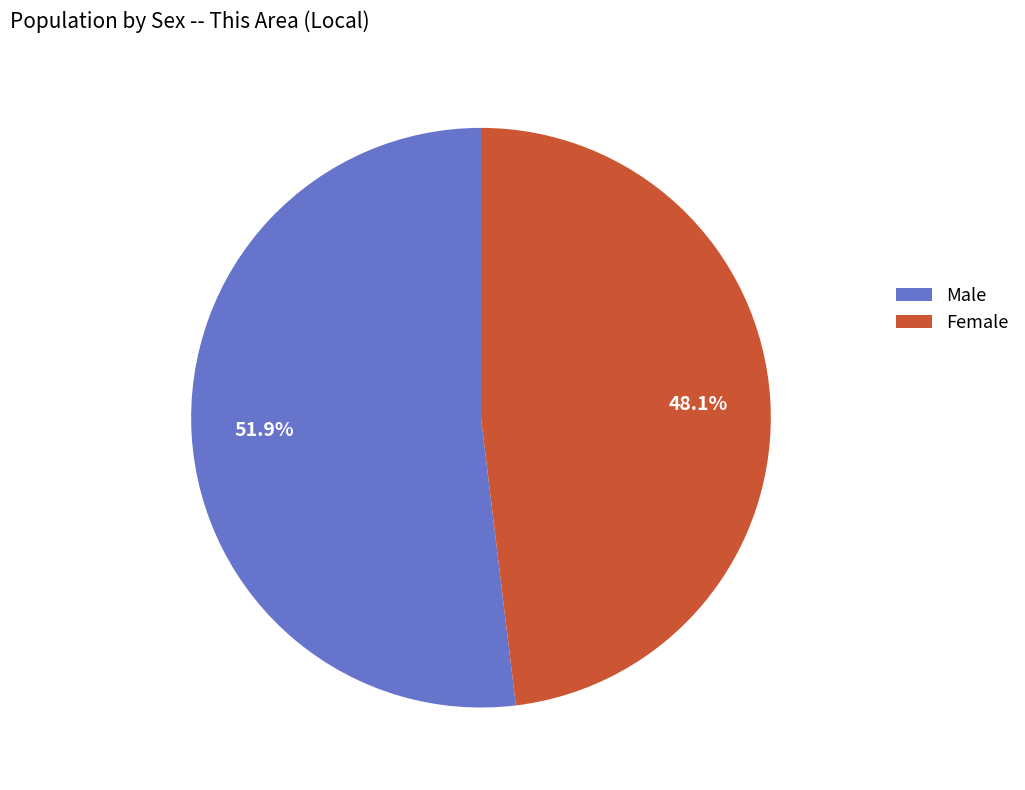

Which slice is the largest?

Male